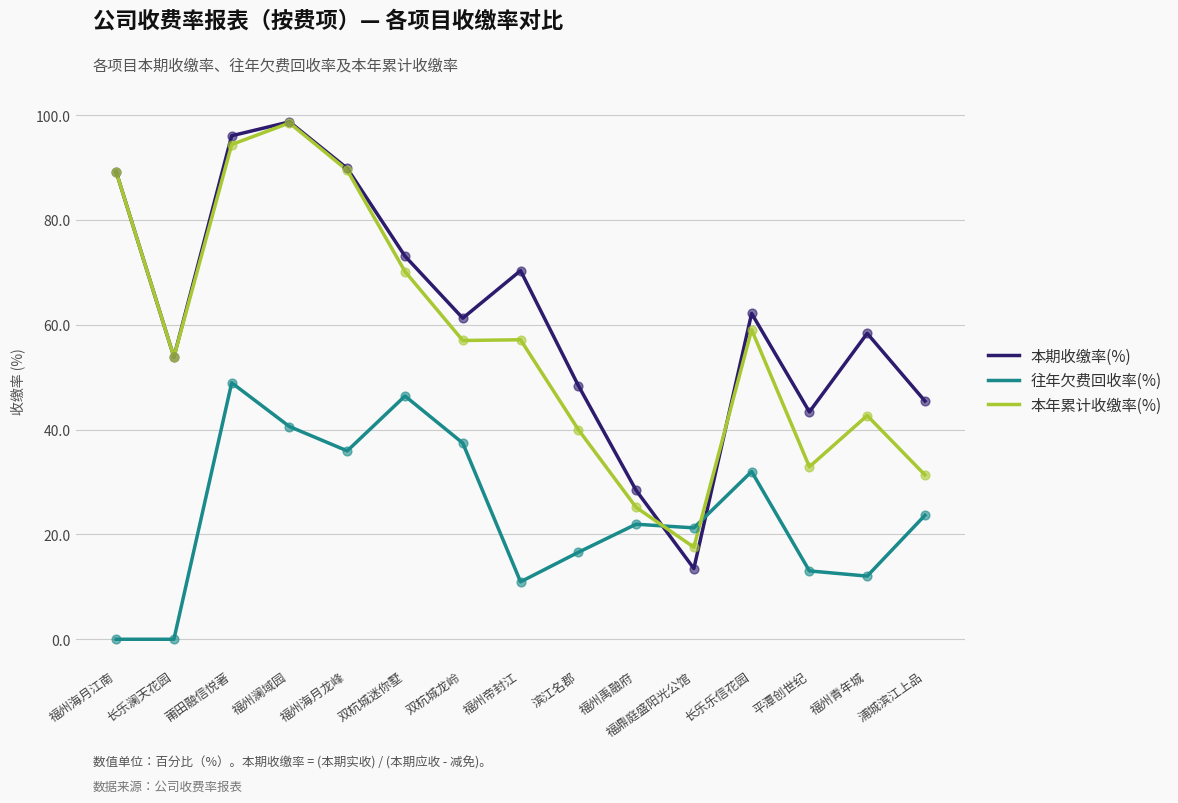

Which series has the largest total across all categories?

本期收缴率(%)